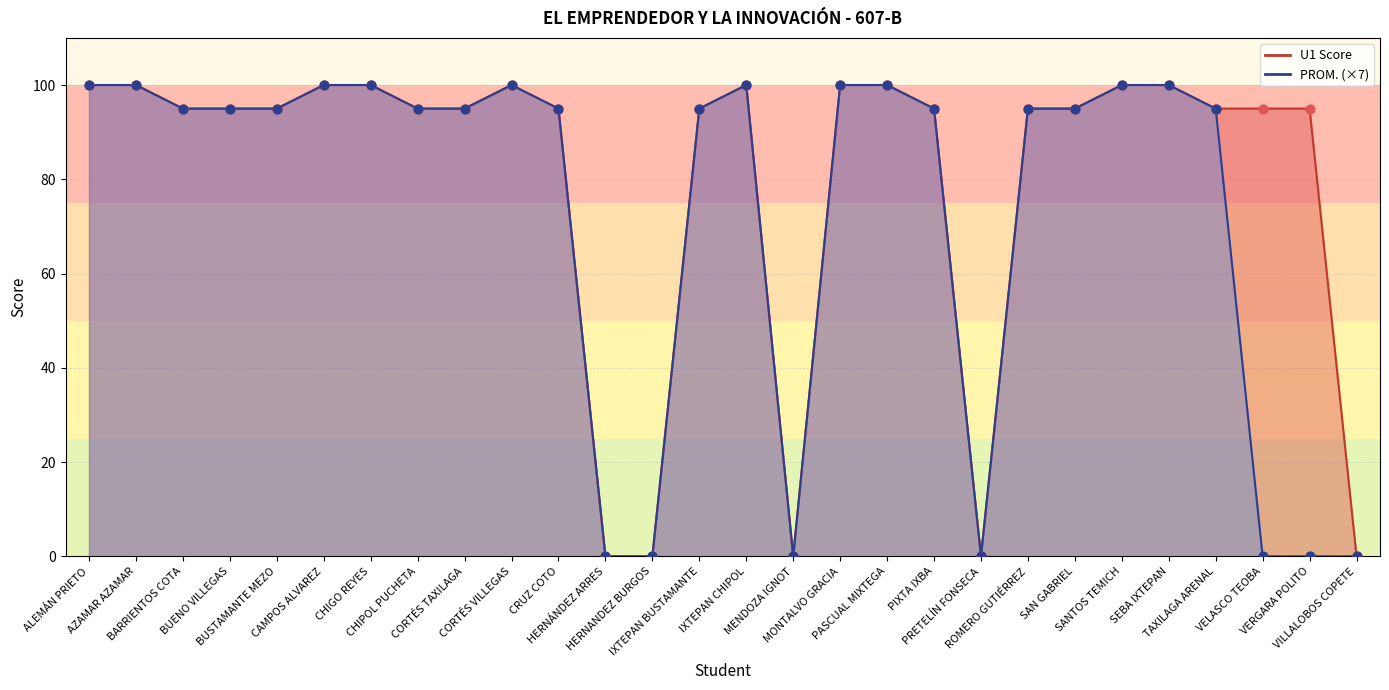

What is the total value across all series at VERGARA POLITO?

95